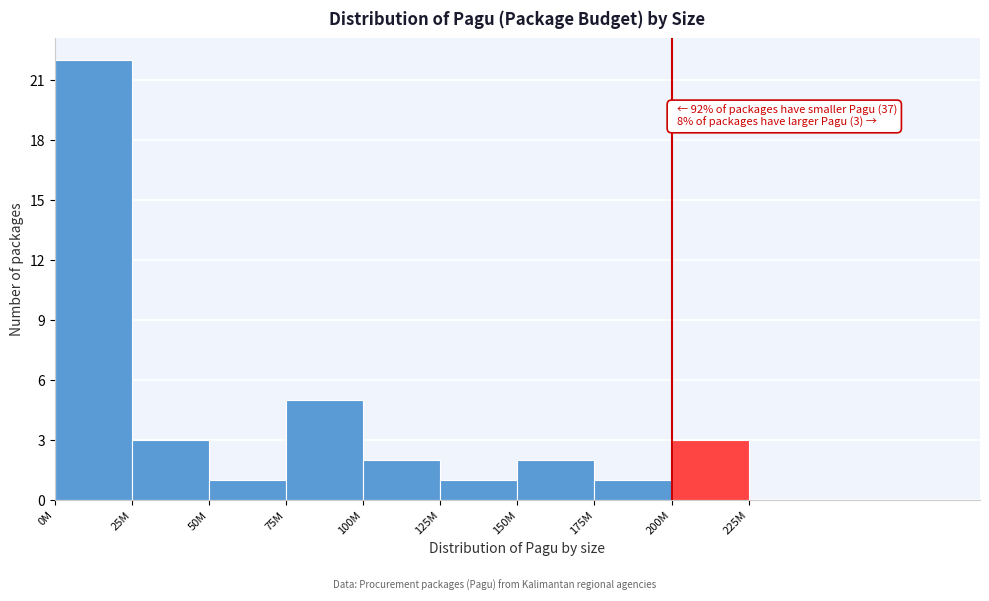

Reading left to right, transcribe all the data shown in this chart.

0M=22	25M=3	50M=1	75M=5	100M=2	125M=1	150M=2	175M=1	200M=3	225M=0